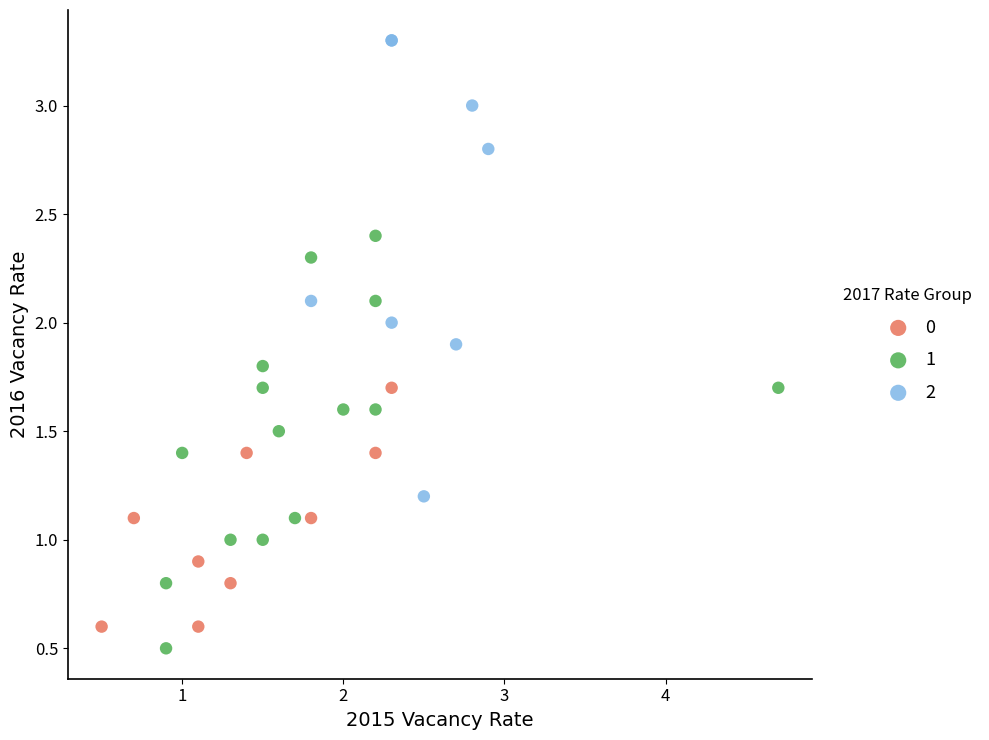

Which series has the widest spread of Y values?

2